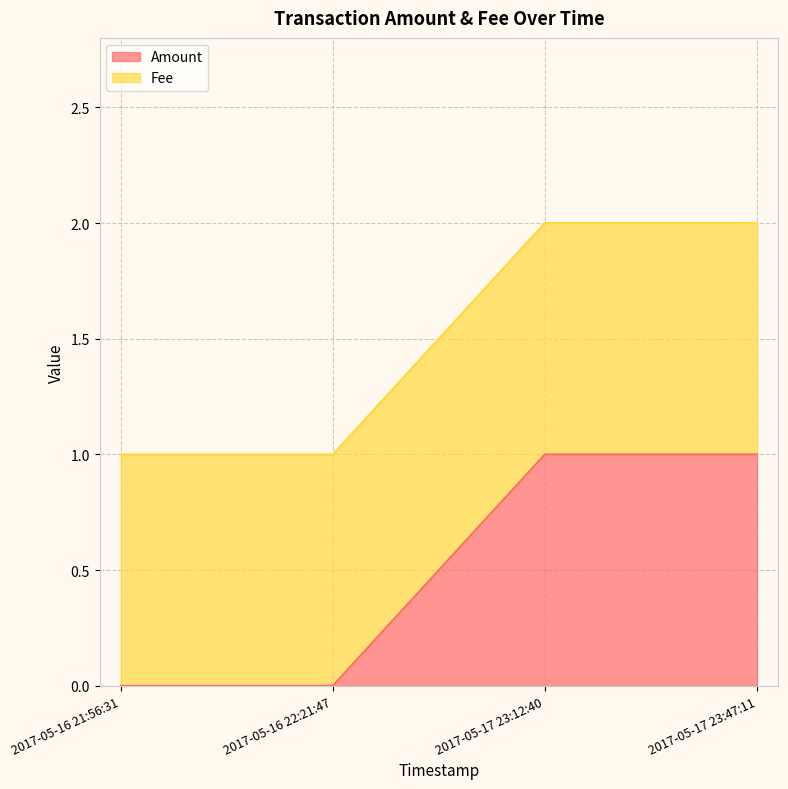

Is it true that the value at 2017-05-16 22:21:47 is 0?

True